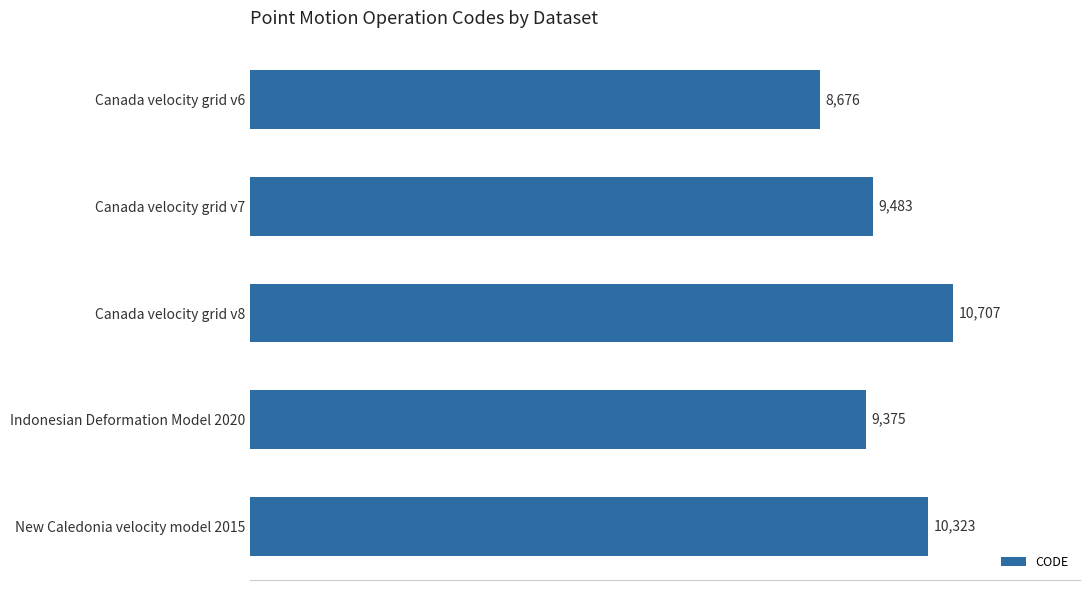

How many data points are less than 9483?

2